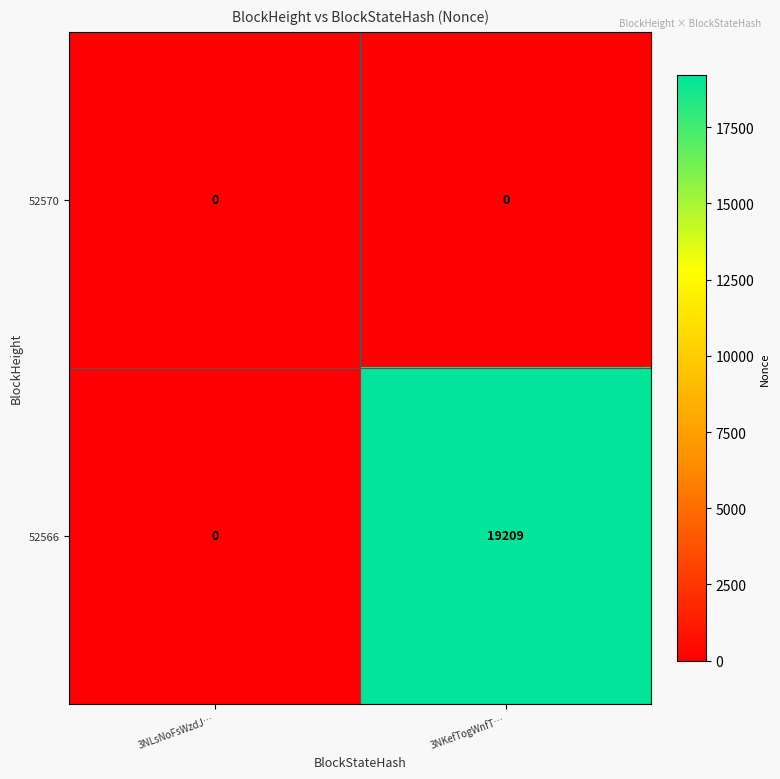

Which series has the largest total across all categories?

52566